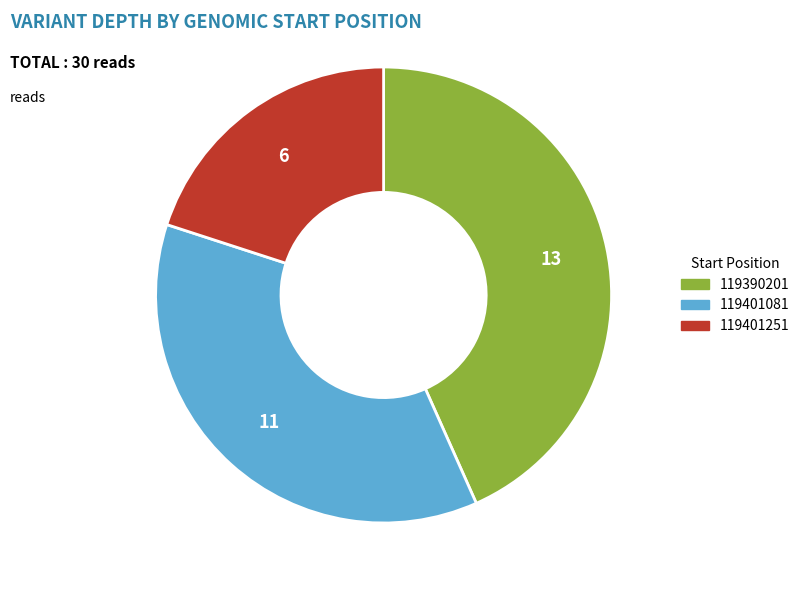

Which slice is the largest?

119390201